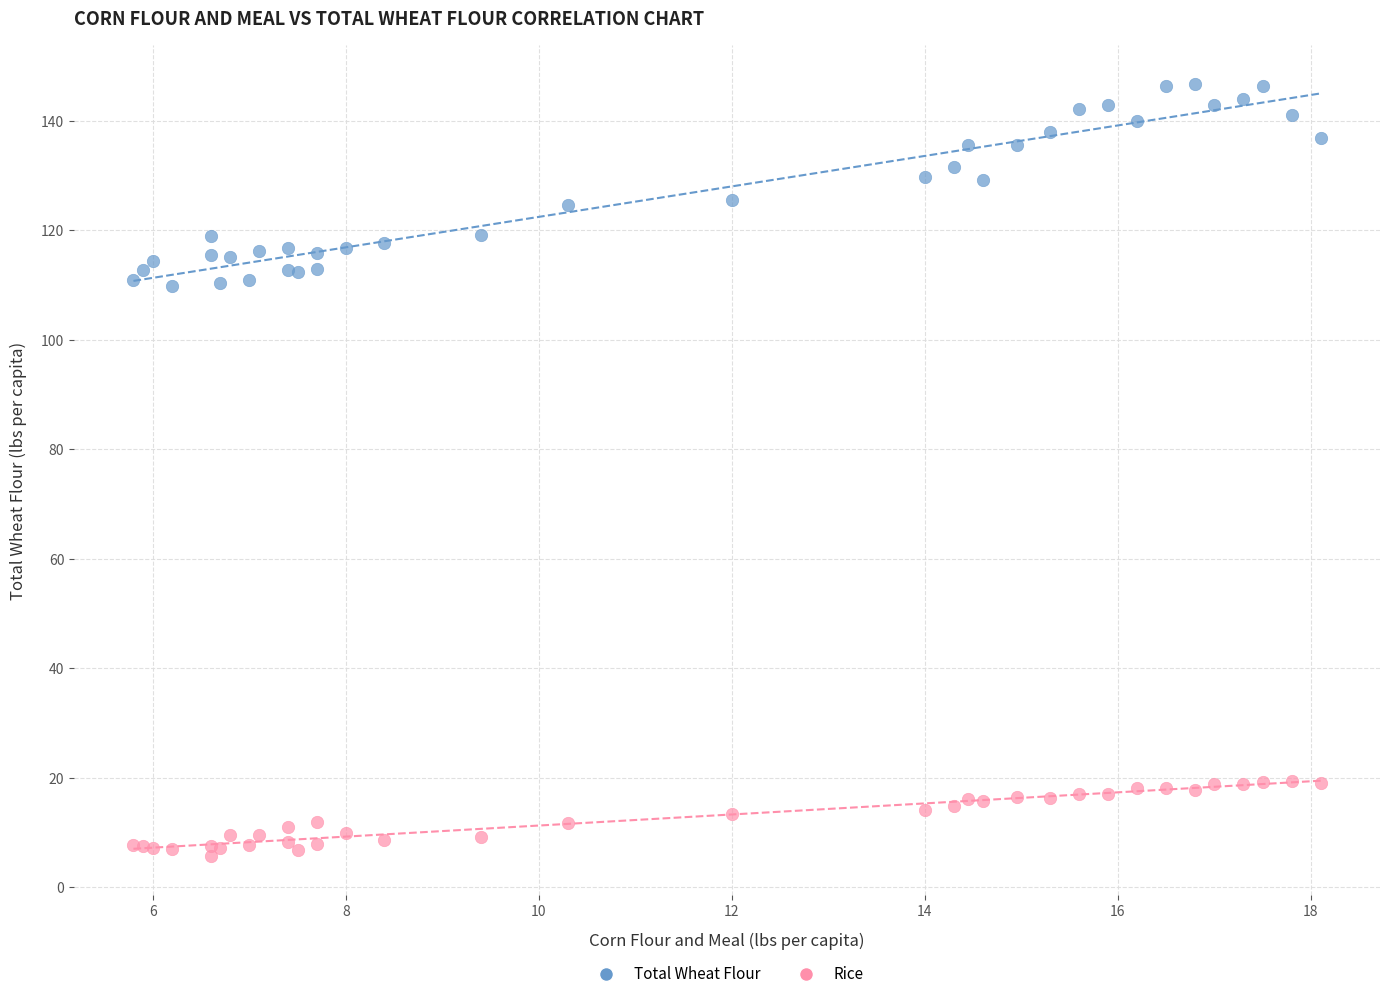

What is the X range (max minus min) for the scatter plot?

12.3